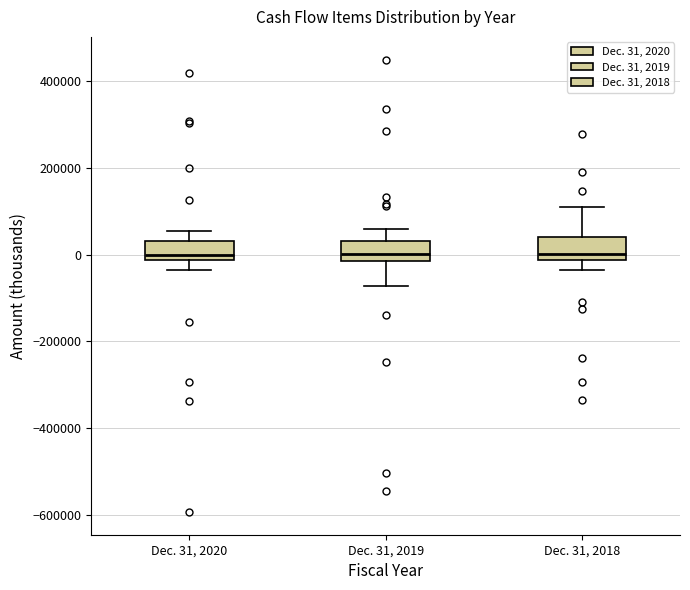

Reading left to right, read every box against the y-axis: the position of its median line, the range the box covers, and the ends of its whiskers. The values are not printed on the chart, so give them approximately, as read against the axis.

Dec. 31, 2020: median 0, box -20000 to 40000, whiskers -40000 to 60000
Dec. 31, 2019: median 0, box -20000 to 40000, whiskers -80000 to 60000
Dec. 31, 2018: median 0, box -20000 to 40000, whiskers -40000 to 120000